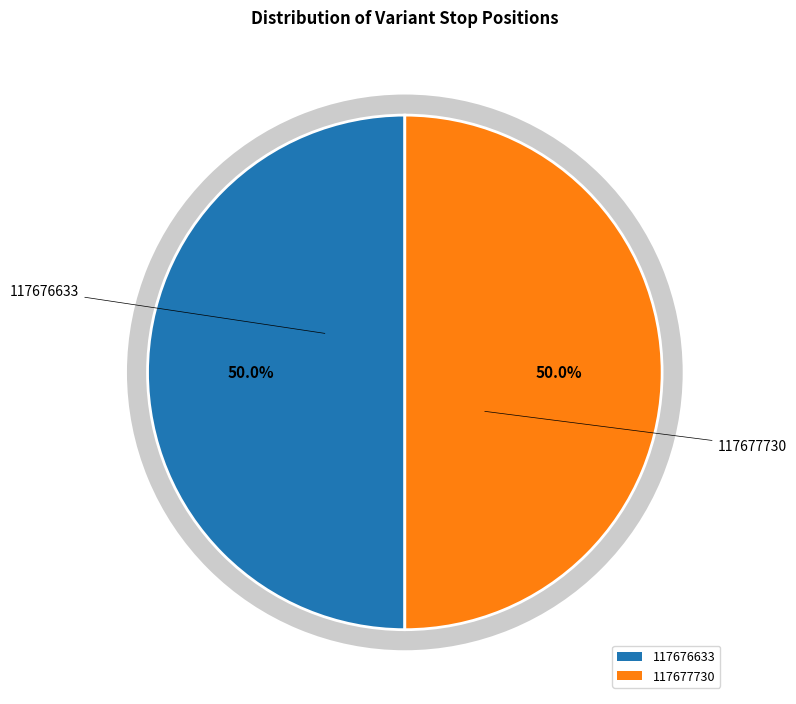

What is the largest slice in the pie chart?

117677730